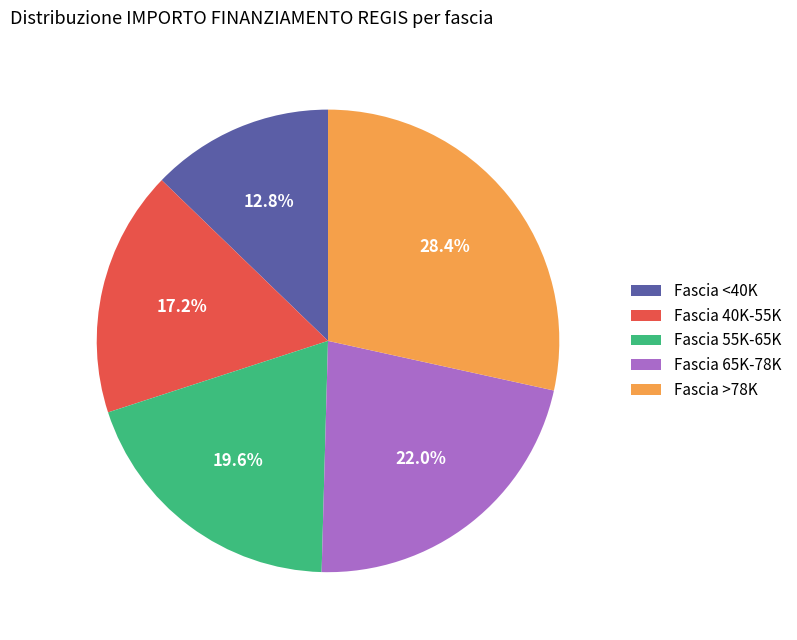

Rank the categories by value from lowest to highest.

Fascia <40K, Fascia 40K-55K, Fascia 55K-65K, Fascia 65K-78K, Fascia >78K